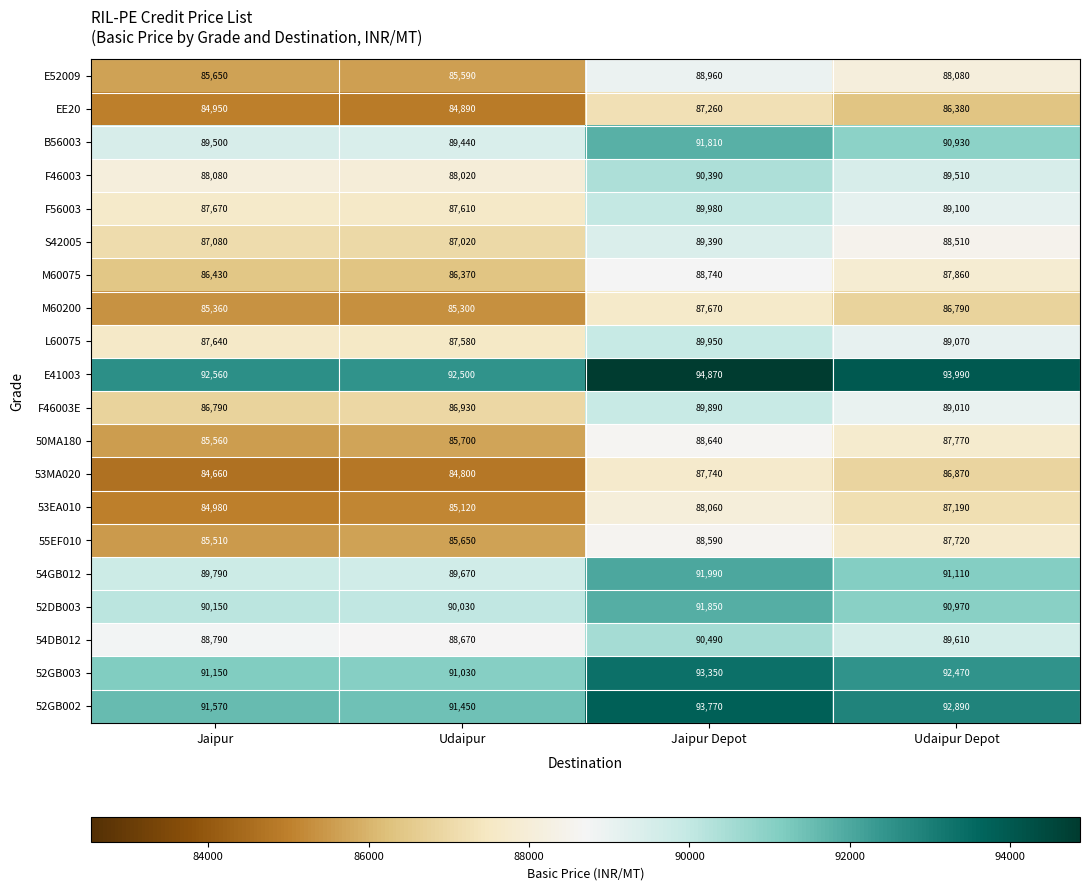

At which label is 55EF010 closest to 87050?

Udaipur Depot